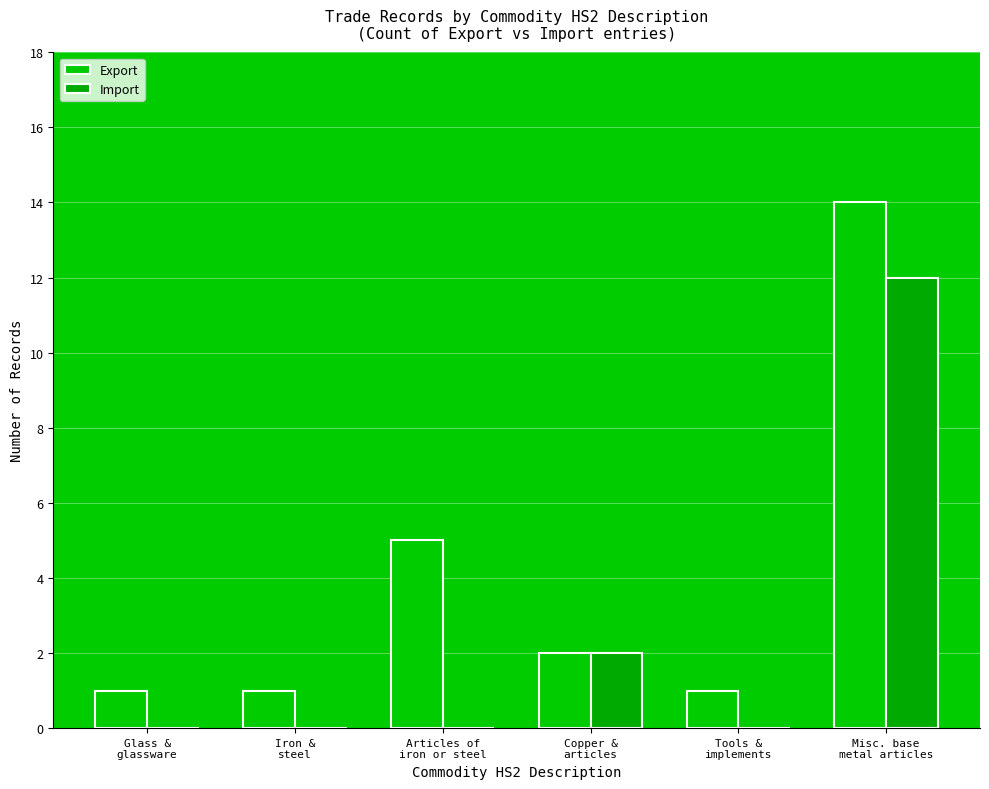

Rank the categories by Export value from highest to lowest.

Misc. base
metal articles, Articles of
iron or steel, Copper &
articles, Glass &
glassware, Iron &
steel, Tools &
implements